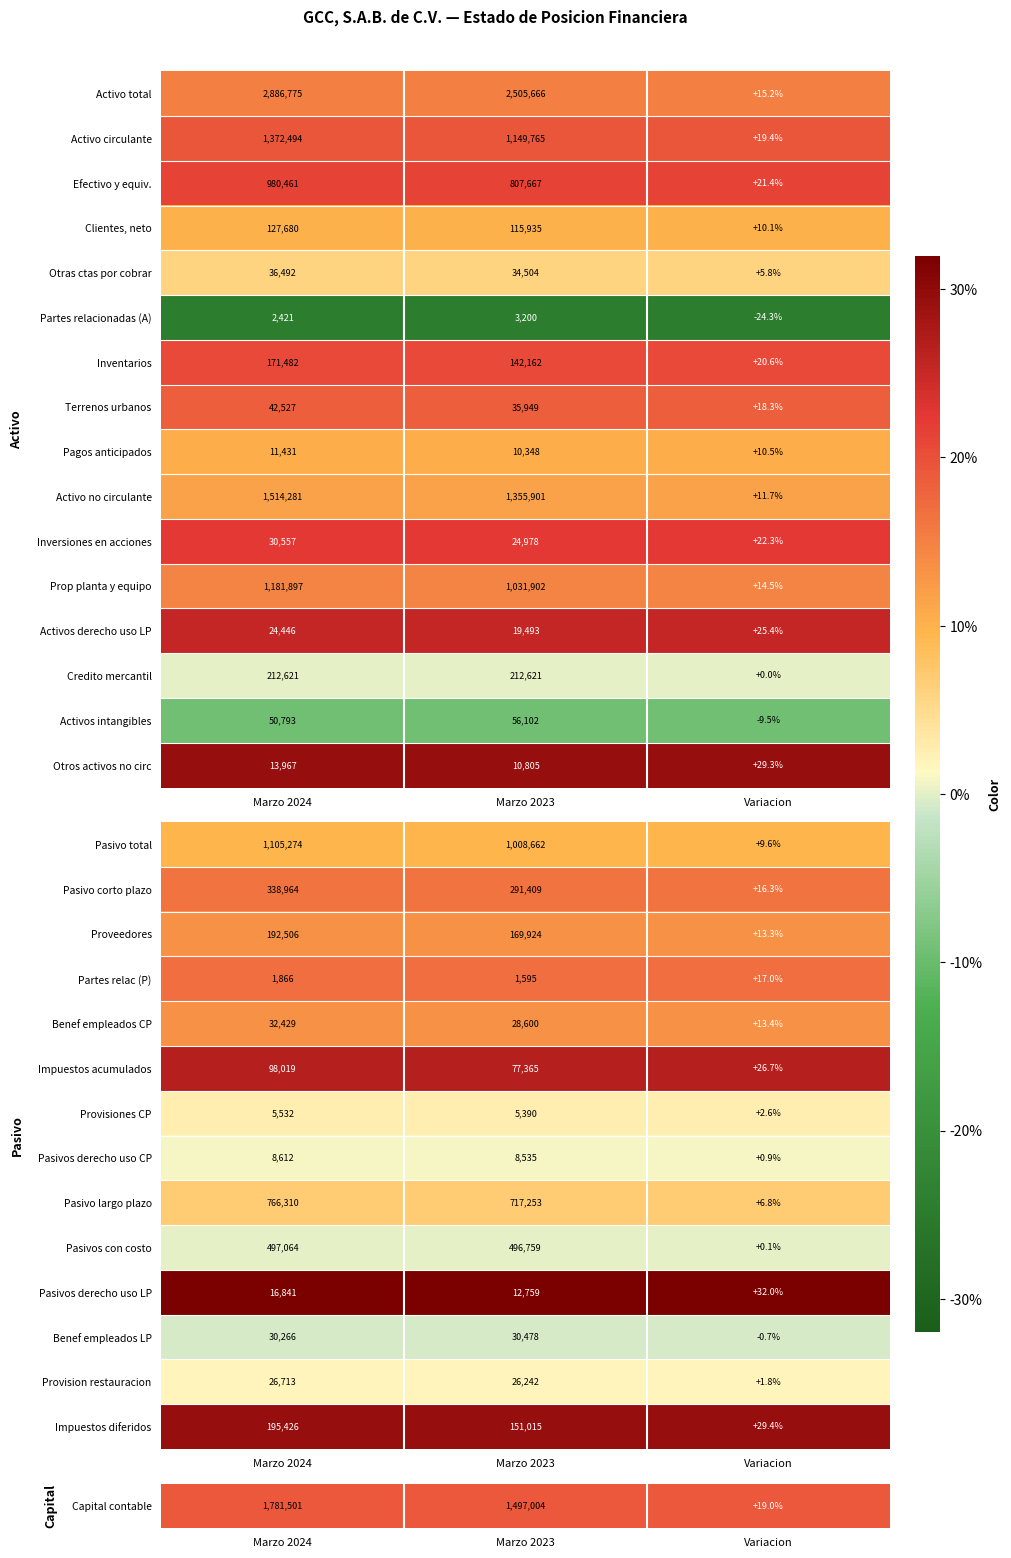

At which category does the chart reach its peak across all series?

Marzo 2024